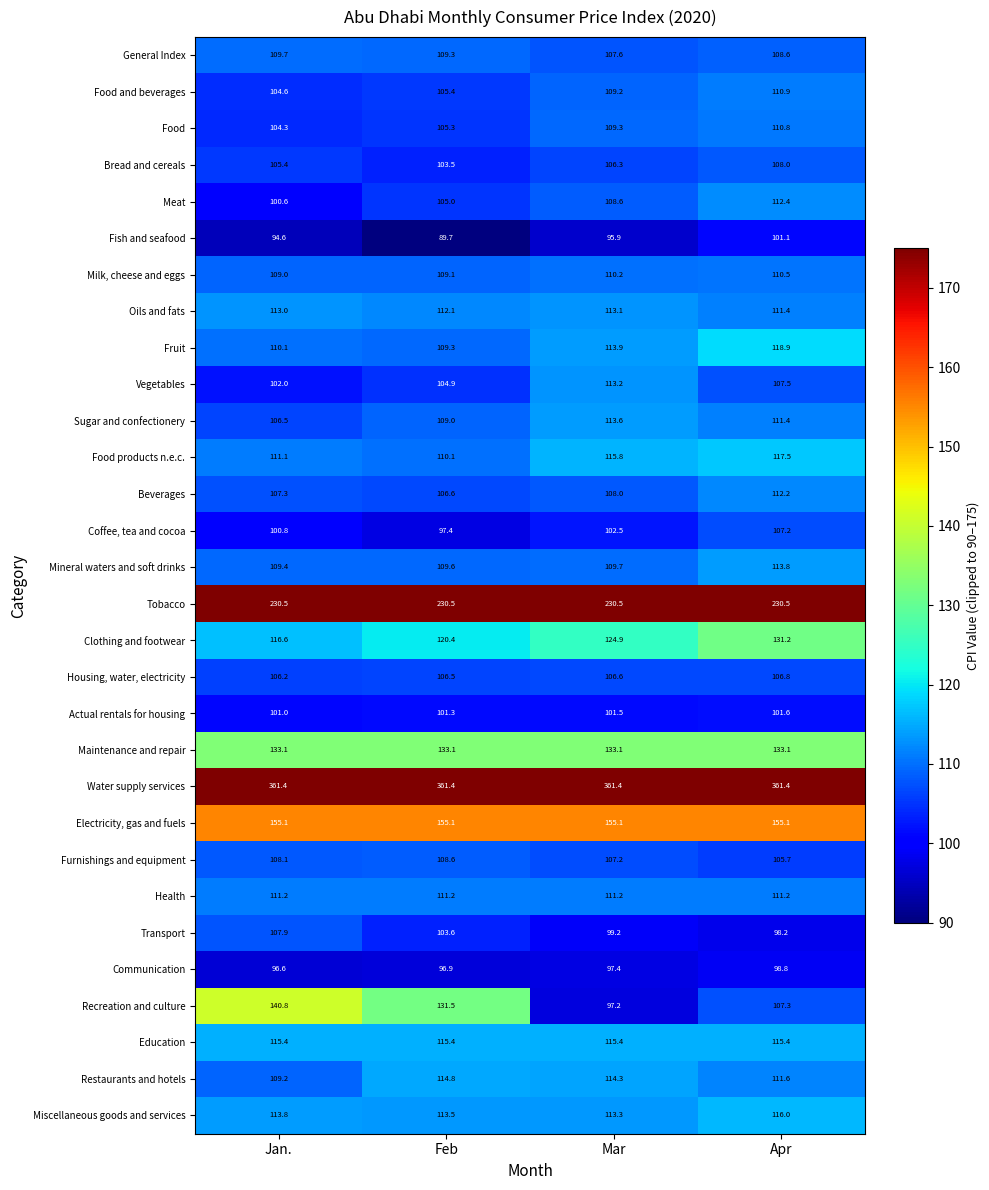

Which series has the largest total across all categories?

Water supply services